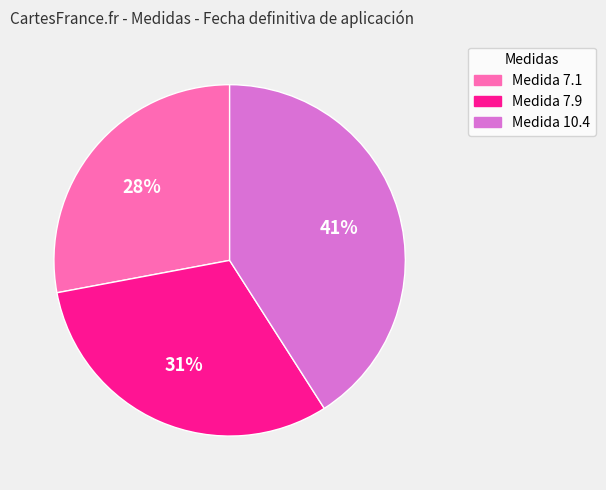

To the nearest percent, what is the average slice percentage?

33%